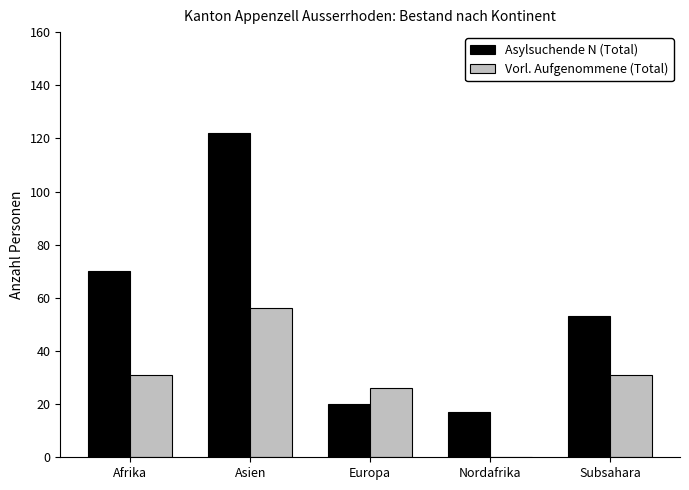

What is the sum of the Vorl. Aufgenommene (Total) values at Europa and Asien?

82